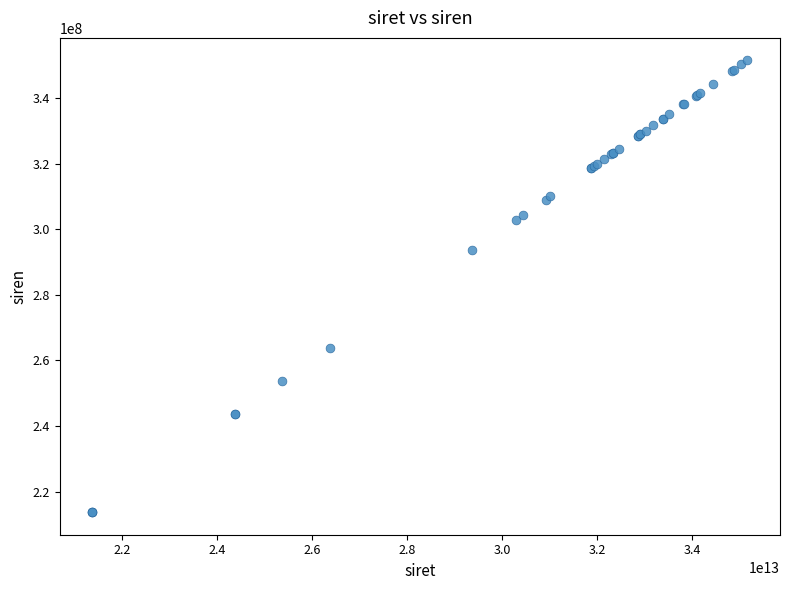

What Y value in the scatter plot is closest to 282623411?

293700100